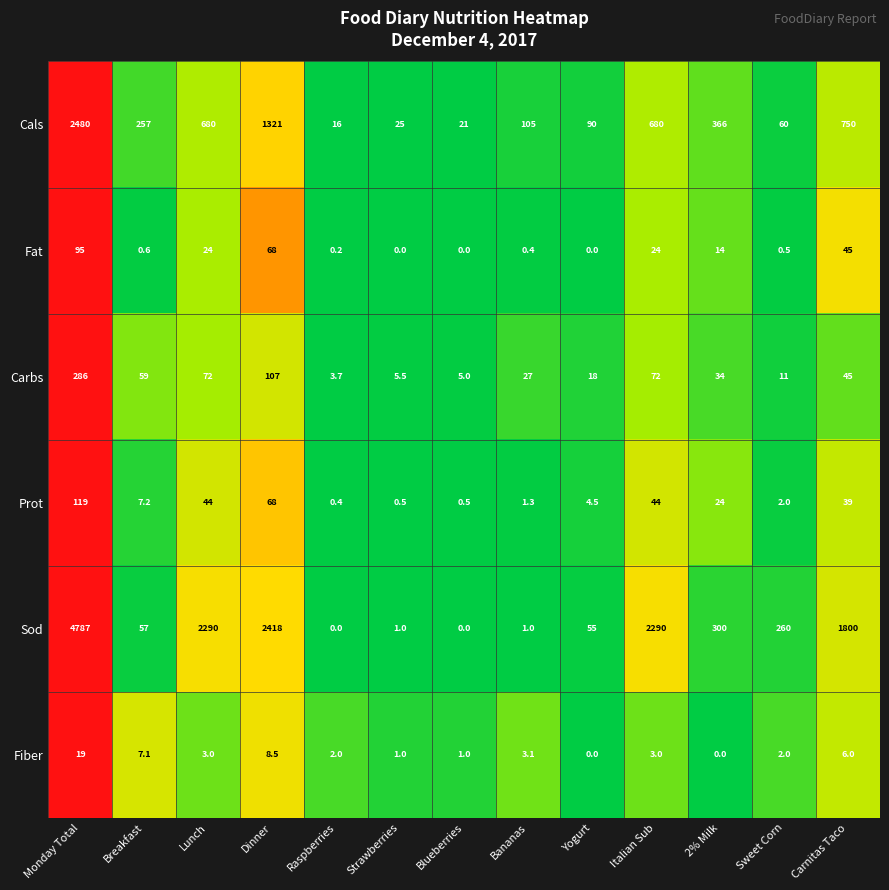

What is the spread (max minus min) of values at Lunch?

2287.0